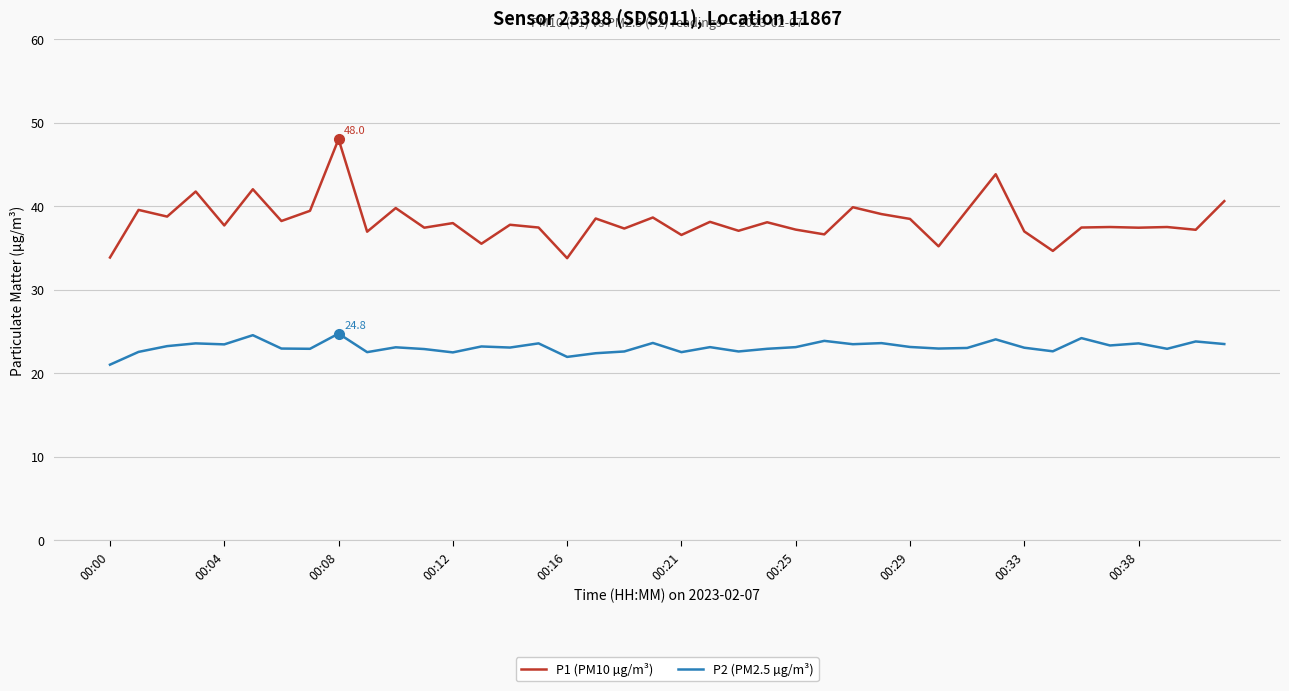

What are all the series names shown in the legend?

P1 (PM10 µg/m³), P2 (PM2.5 µg/m³)